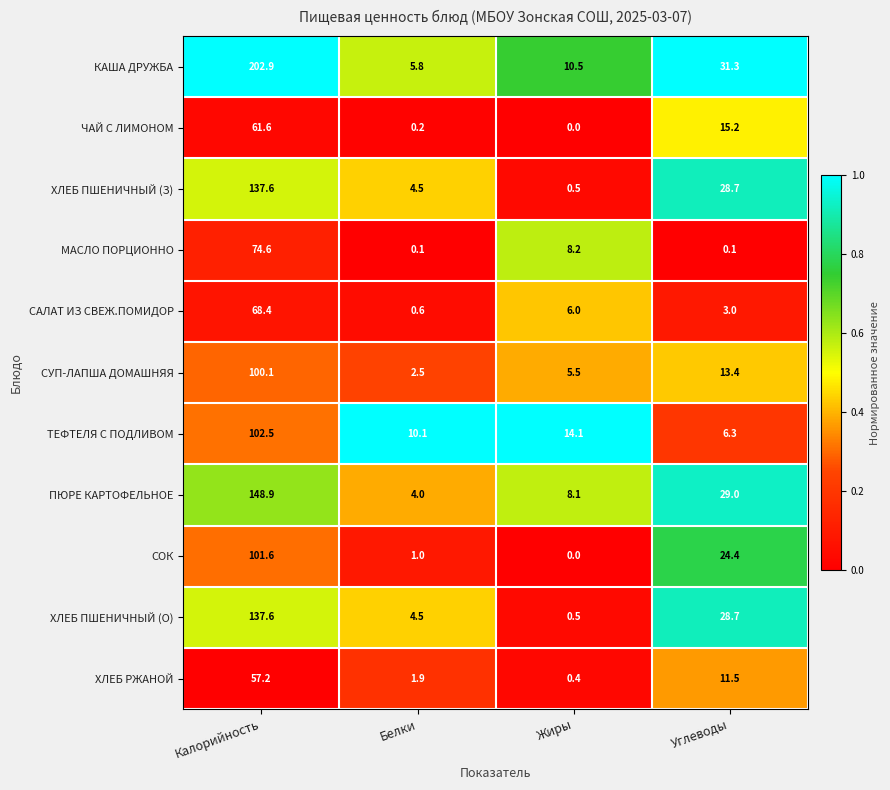

List the labels in order of ХЛЕБ ПШЕНИЧНЫЙ (О) value, largest first.

Калорийность, Углеводы, Белки, Жиры